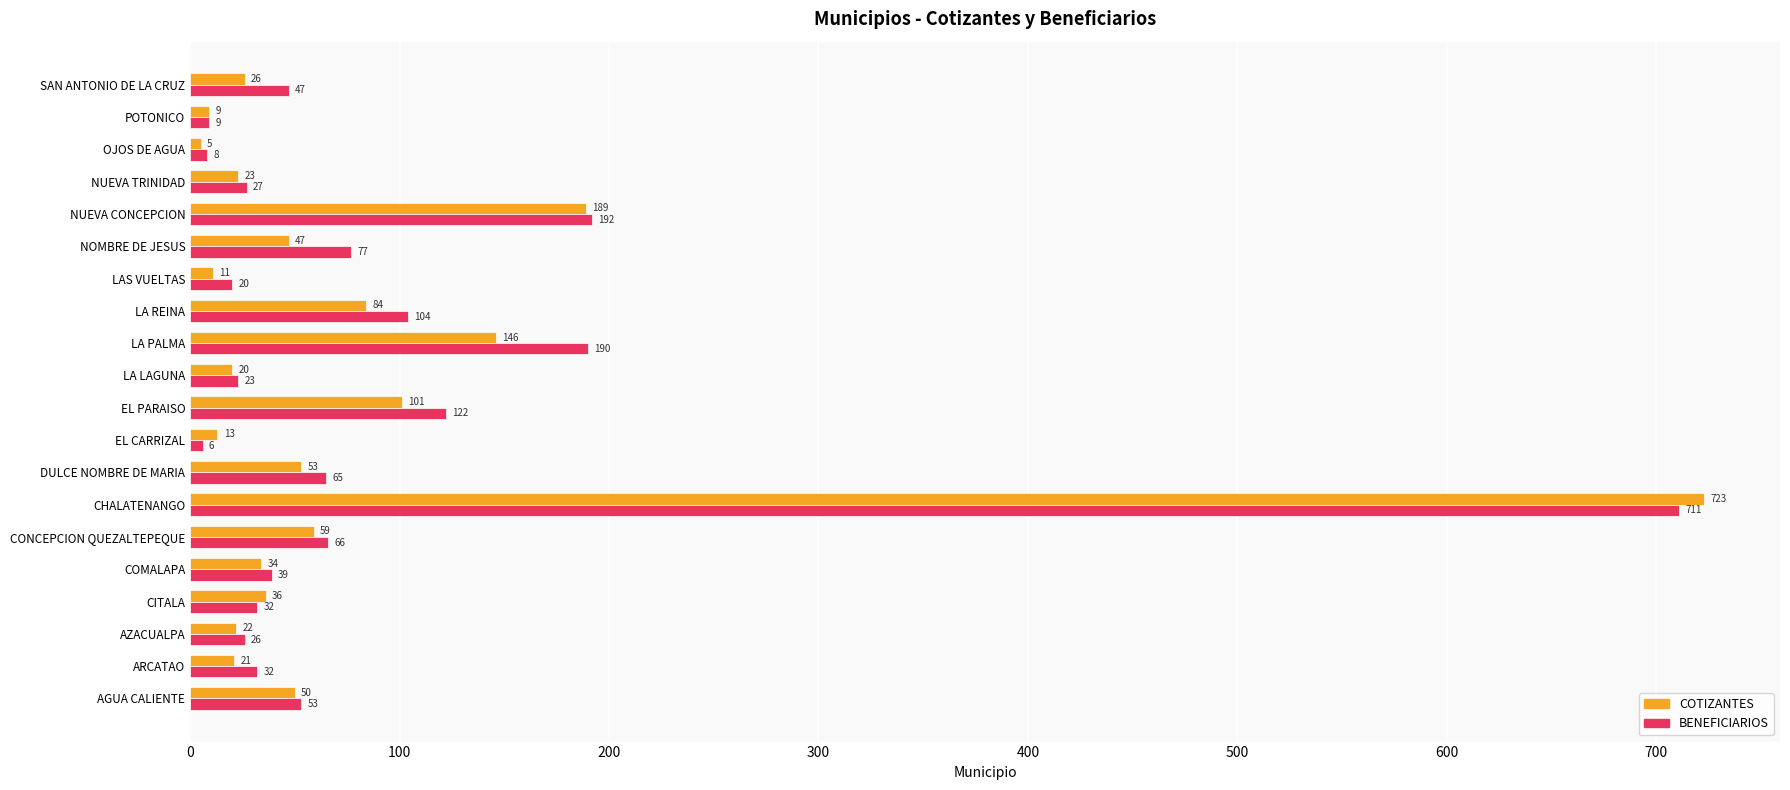

What is the highest value of the BENEFICIARIOS series?

711